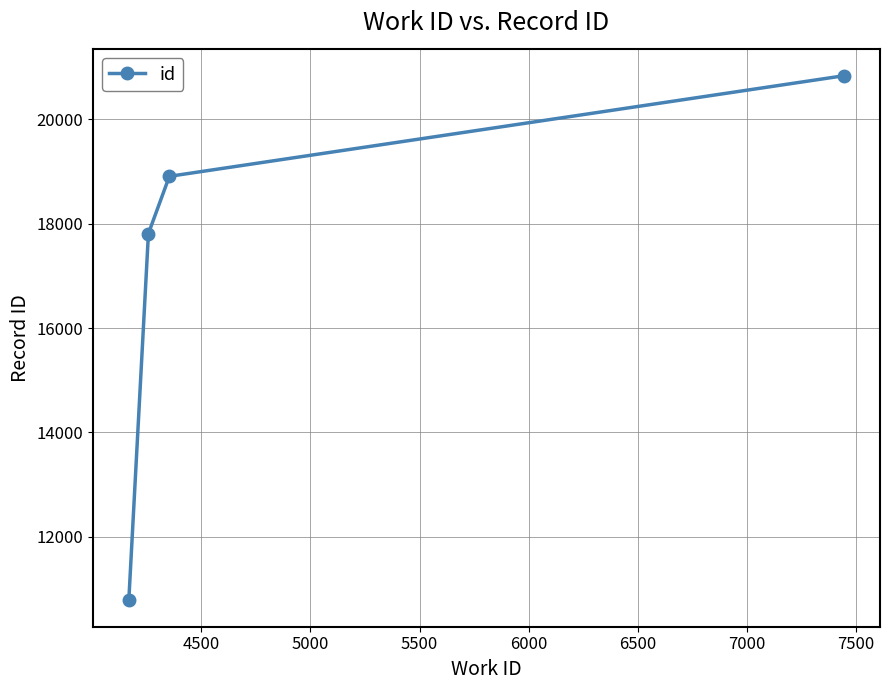

True or false: the data has more than 2 interior local peaks.

False